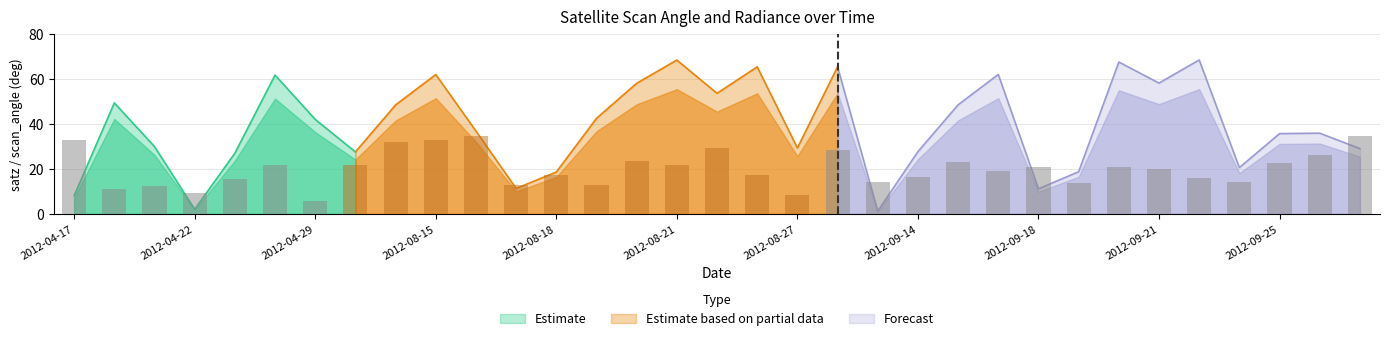

What is the sum of the satz values at 2012-09-15 and 2012-10-11?

84.3